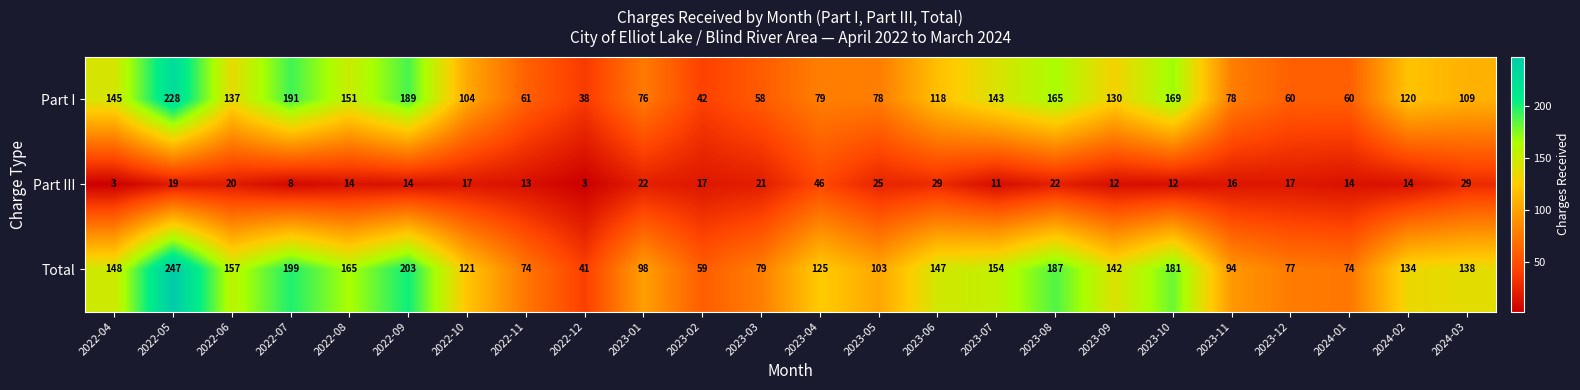

What is the sum of the Part III values at 2023-02 and 2024-02?

31